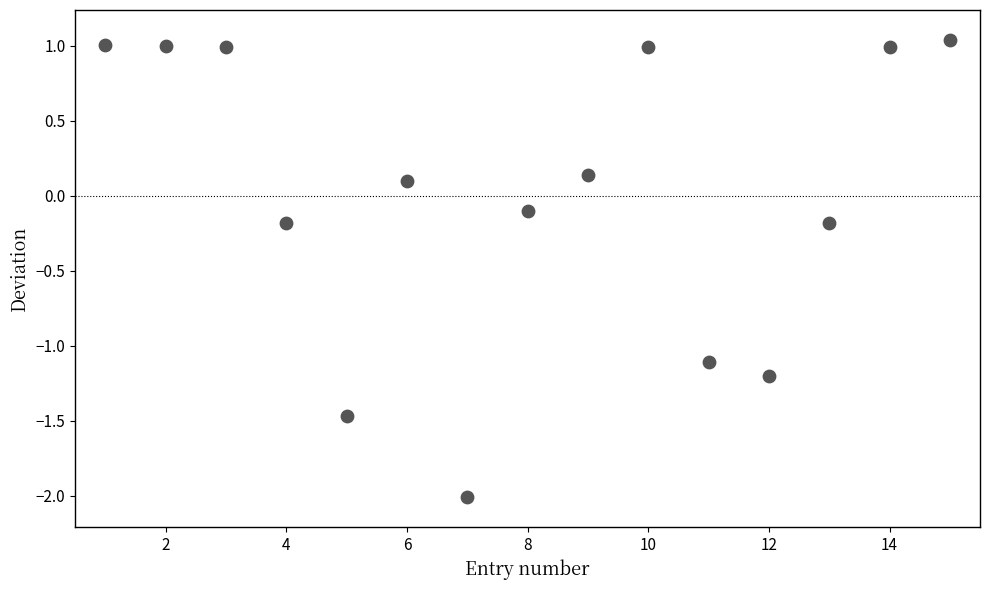

What is the range of X values (max minus min)?

14.0